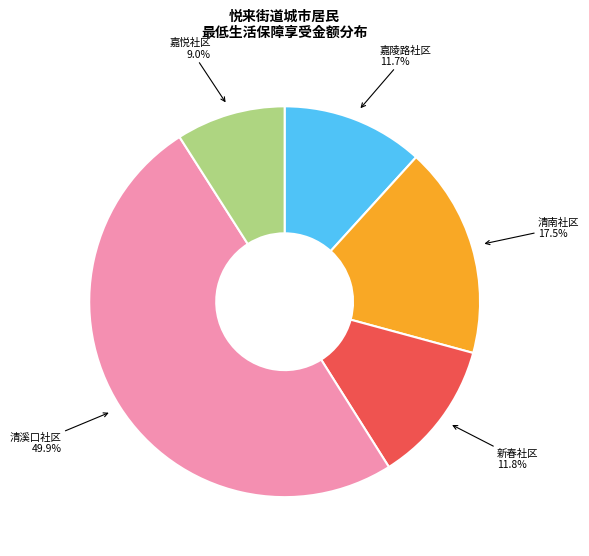

How many segments does this pie chart have?

5